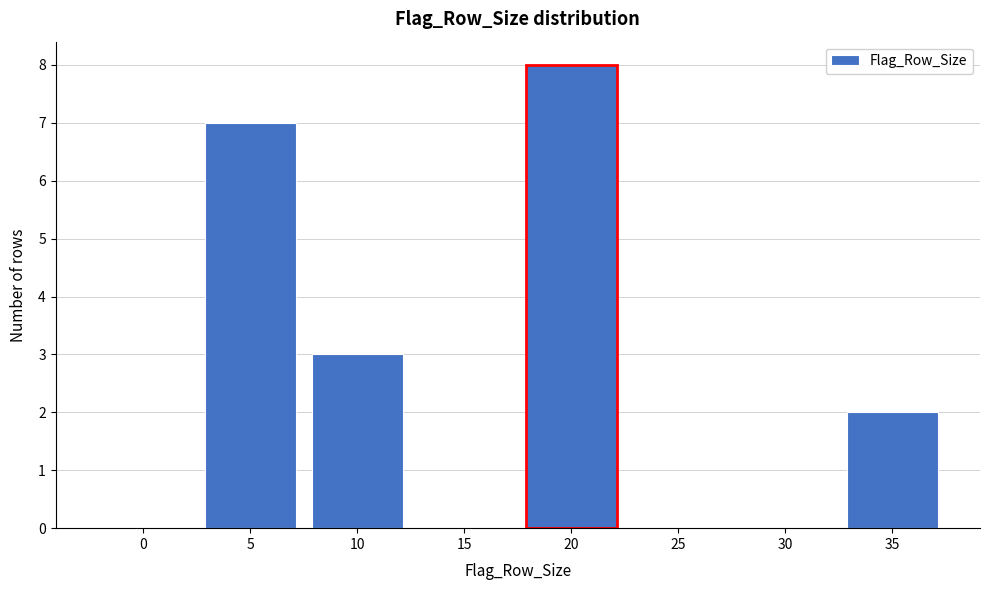

Reading left to right, extract all data points from this chart.

0=0	5=7	10=3	15=0	20=8	25=0	30=0	35=2